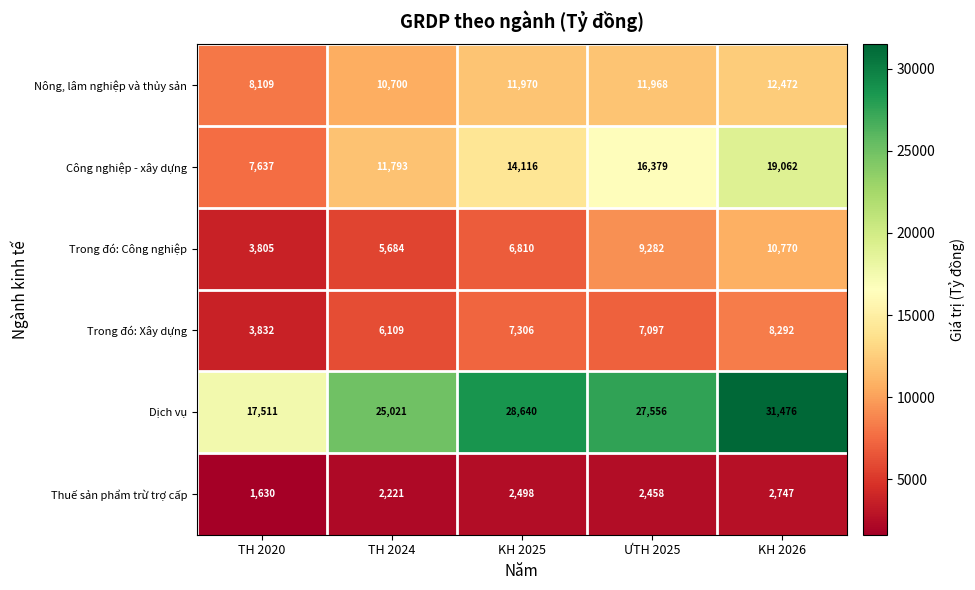

Read the Trong đó: Công nghiệp value at TH 2024, to the nearest 10.

5680